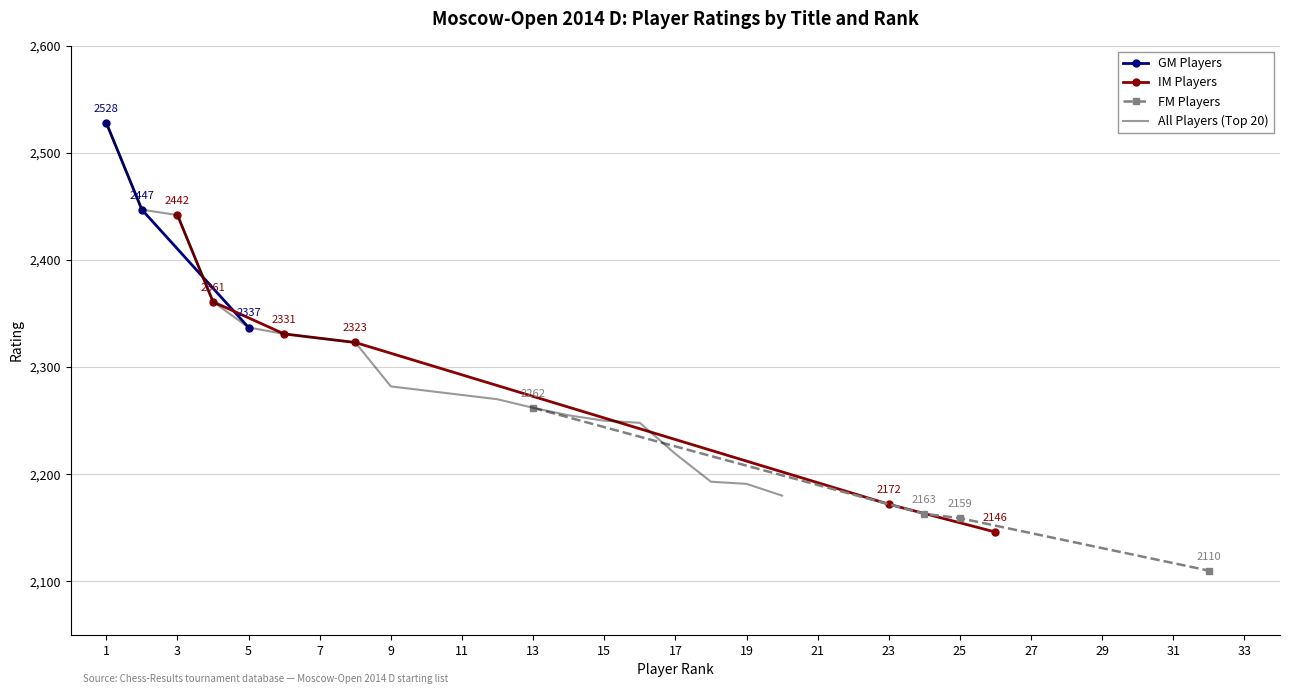

True or false: GM Players has a value of 2337 at 5.

True